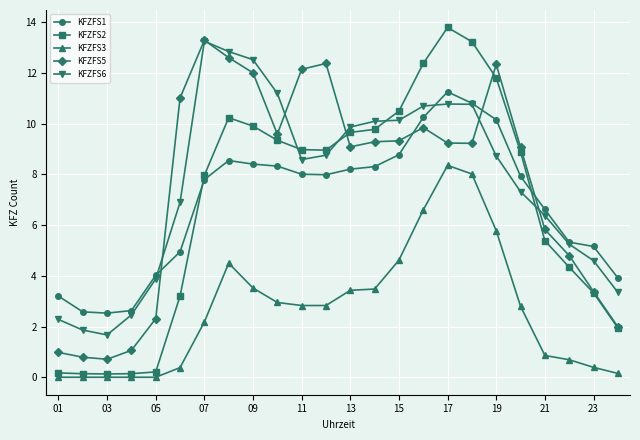

How many series are shown in this chart?

5